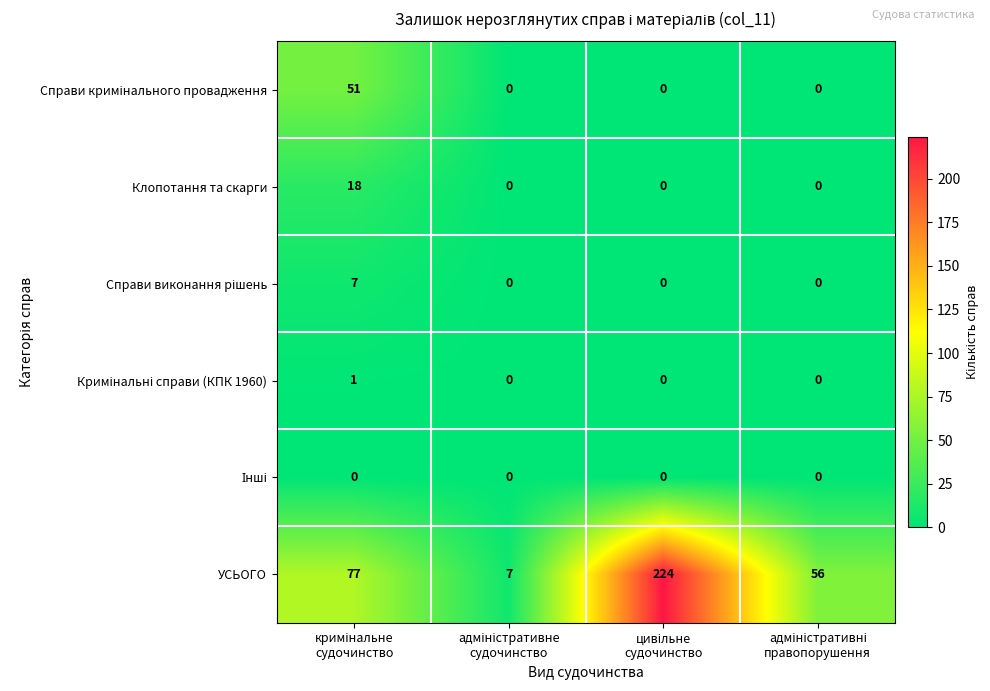

What is the maximum value shown in the chart?

224